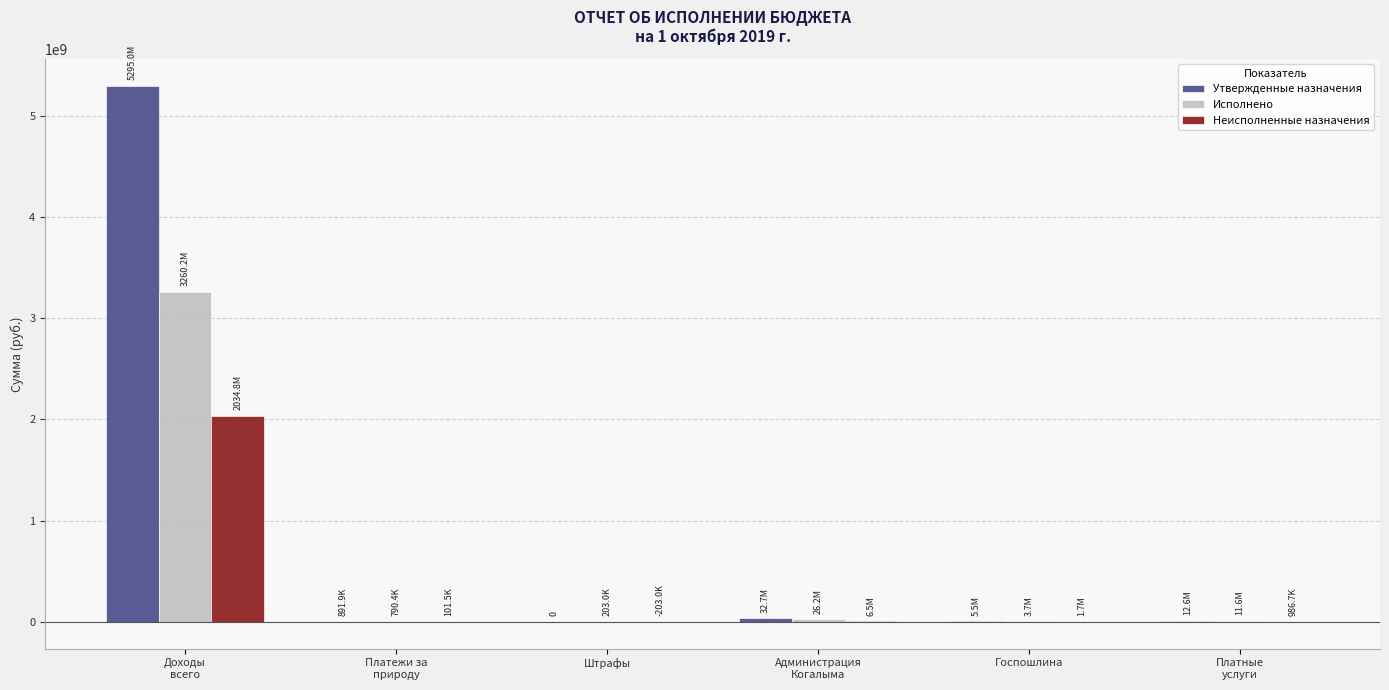

At which category is the sum across all series the highest?

Доходы
всего